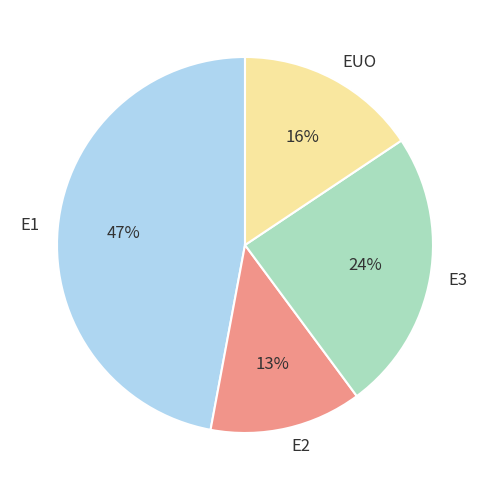

The E1 slice represents 1% of the pie. True or false?

False